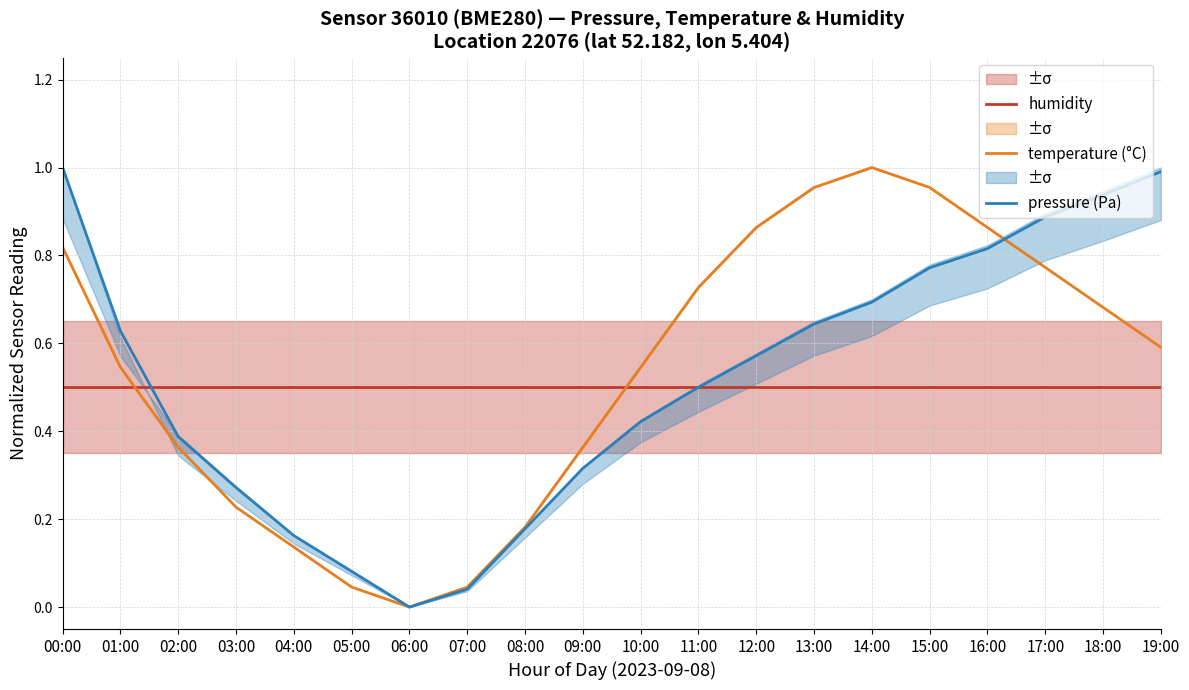

Rank the categories by temperature (°C) value from highest to lowest.

14:00, 13:00, 15:00, 12:00, 16:00, 00:00, 17:00, 11:00, 18:00, 19:00, 01:00, 10:00, 02:00, 09:00, 03:00, 08:00, 04:00, 05:00, 07:00, 06:00